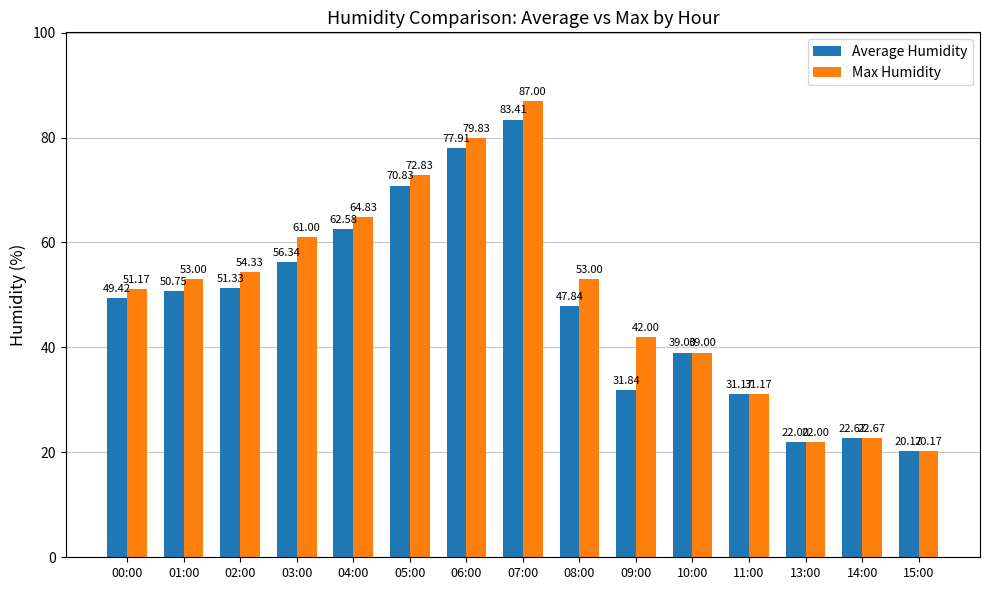

What position from the right is 11:00?

4